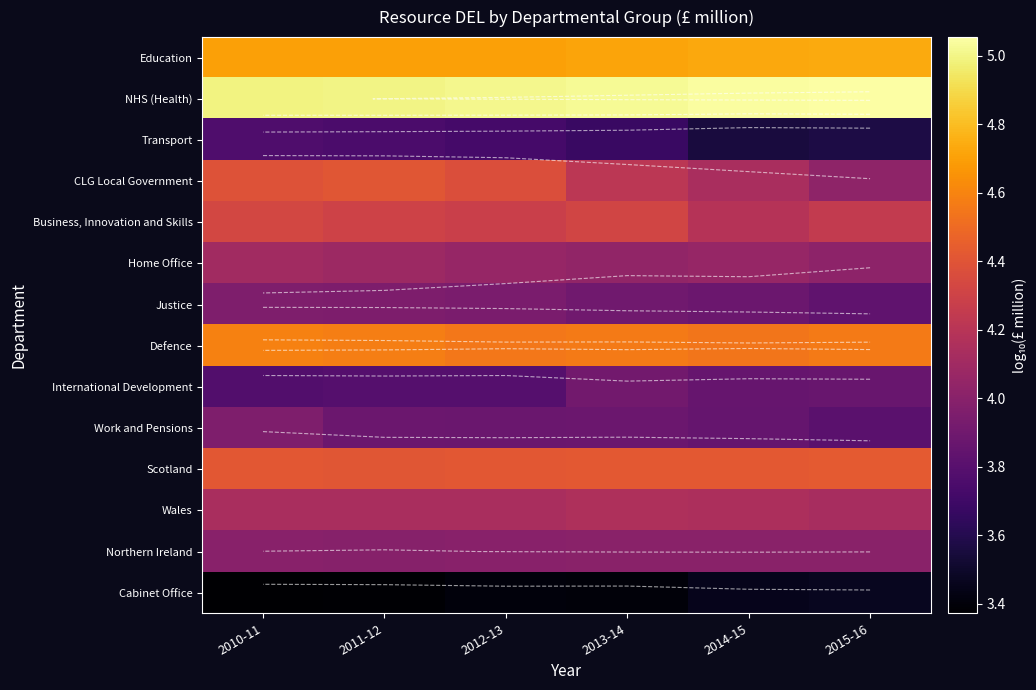

What is the maximum value for Justice?

4.0